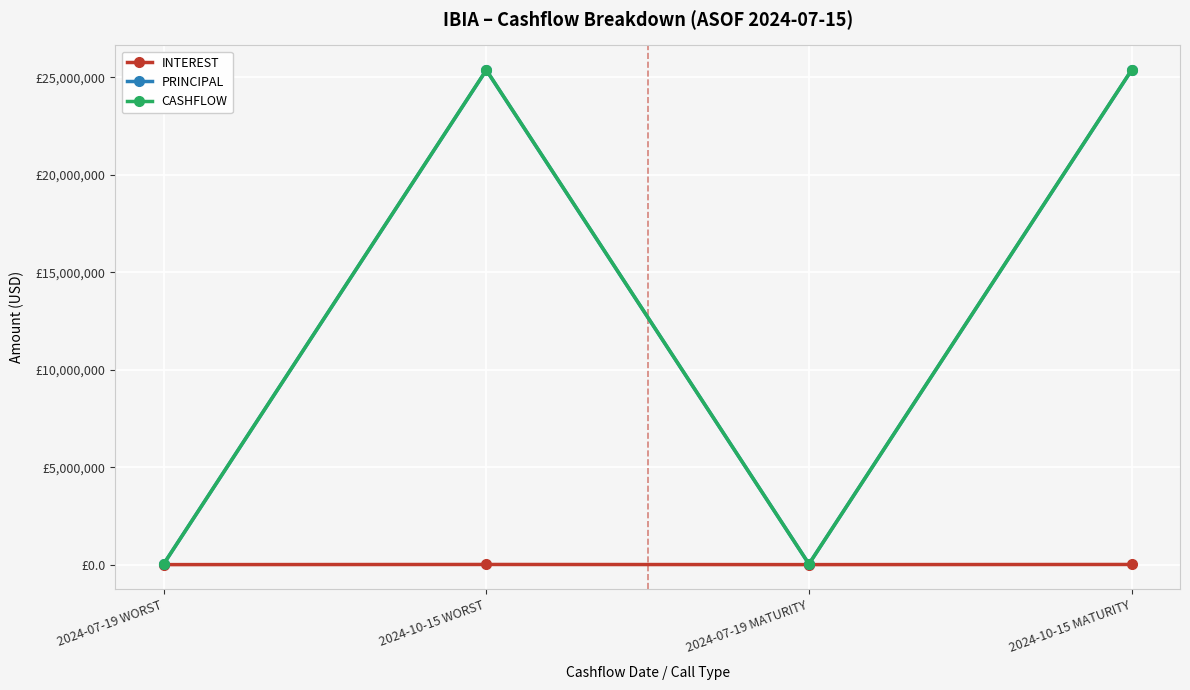

What are all the series names shown in the legend?

INTEREST, PRINCIPAL, CASHFLOW